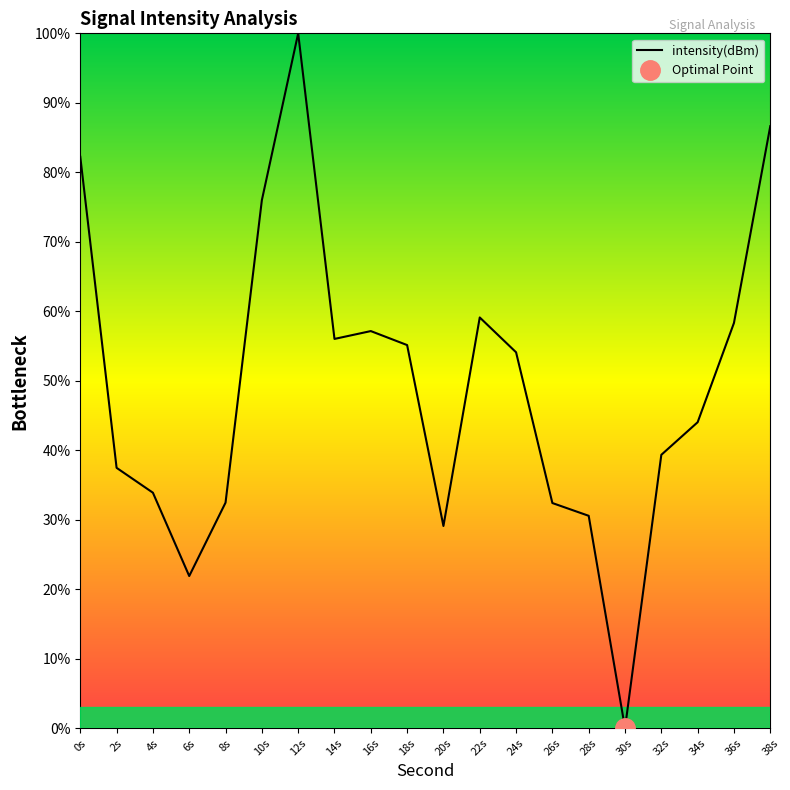

What is the greatest value displayed?

100.0